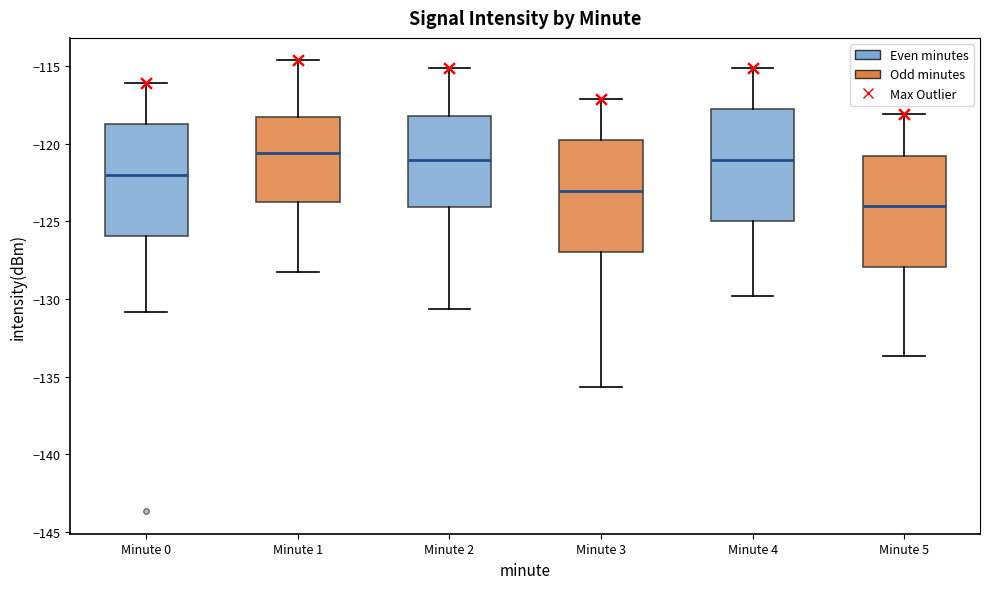

Reading left to right, transcribe this box plot: for each box, give where its median line is, the range the box spans, and where its two whiskers end, as read against the y-axis. The values are not printed on the chart, so give them approximately, as read against the axis.

Minute 0: median -122.0, box -126.0 to -119.0, whiskers -131.0 to -116.0
Minute 1: median -120.5, box -123.5 to -118.5, whiskers -128.5 to -114.5
Minute 2: median -121.0, box -124.0 to -118.0, whiskers -130.5 to -115.0
Minute 3: median -123.0, box -127.0 to -120.0, whiskers -135.5 to -117.0
Minute 4: median -121.0, box -125.0 to -118.0, whiskers -130.0 to -115.0
Minute 5: median -124.0, box -128.0 to -121.0, whiskers -133.5 to -118.0